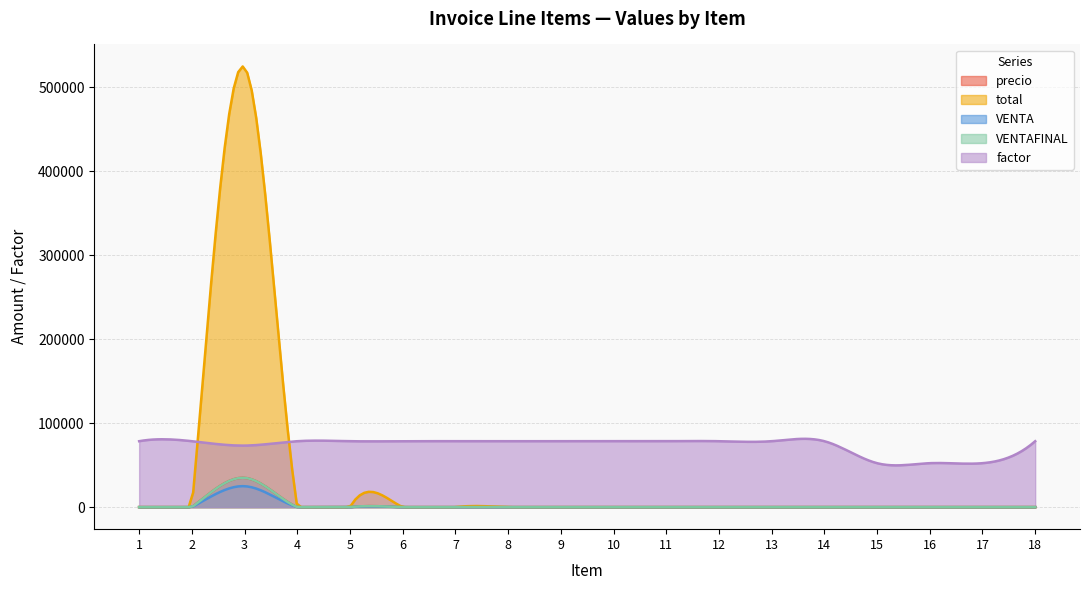

Does the chart have visible grid lines?

Yes